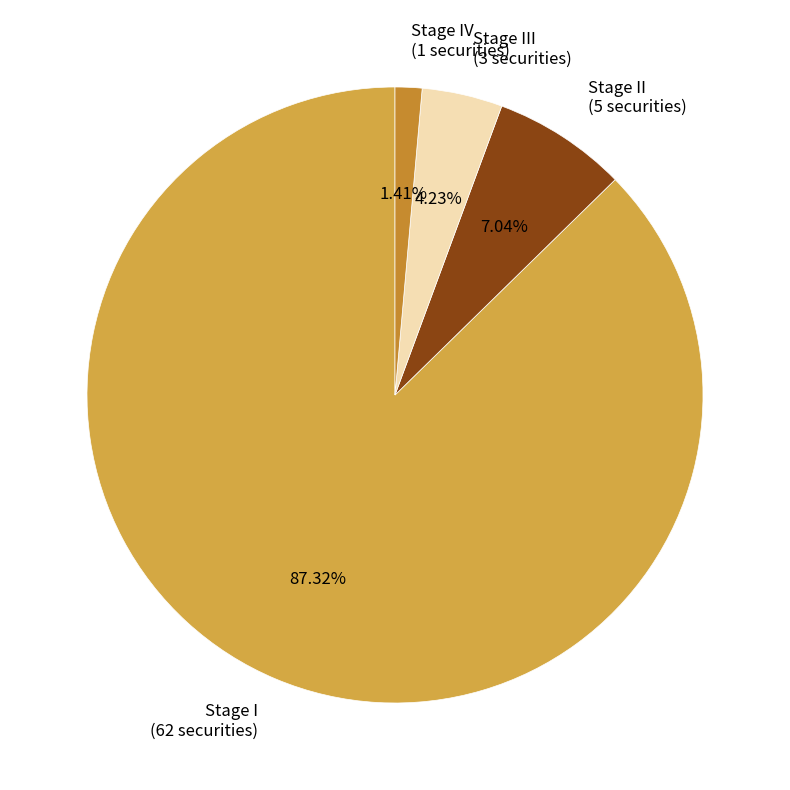

How many slices are in this pie chart?

4